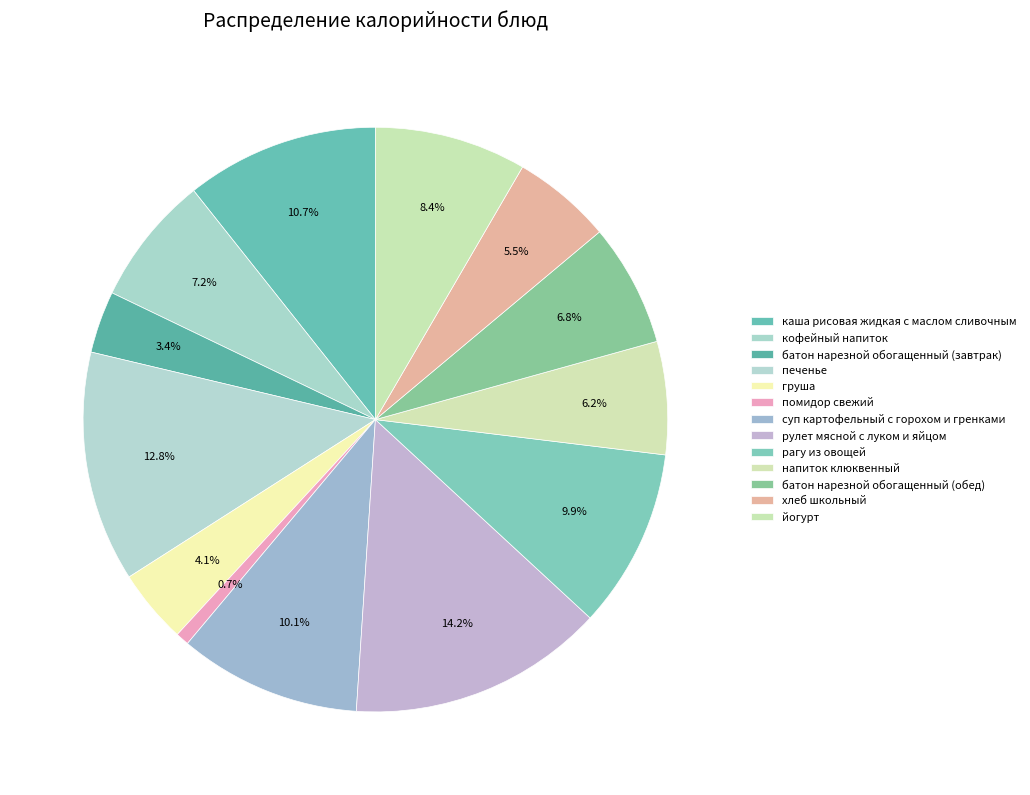

To the nearest percent, what percentage of the pie is рулет мясной с луком и яйцом?

14%